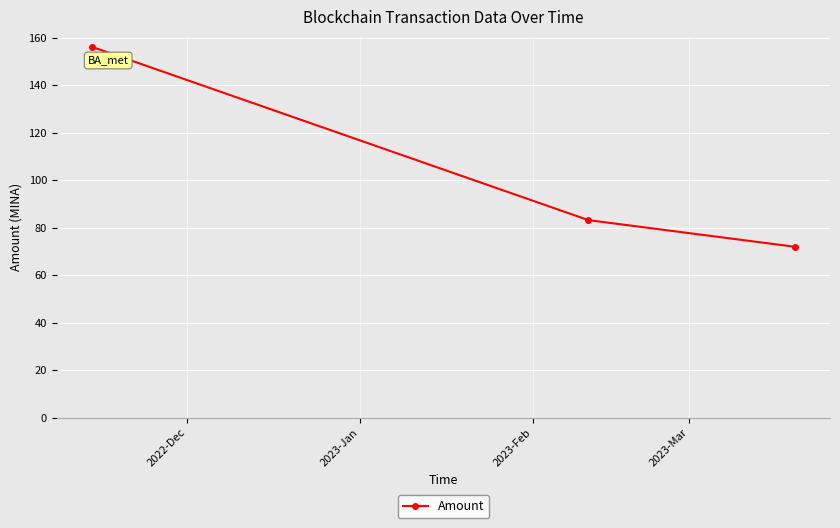

What is the smallest value displayed?

72.0